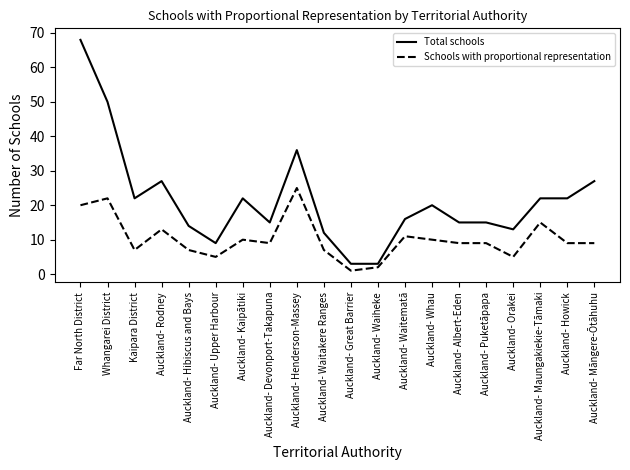

Between Auckland- Waitakere Ranges and Auckland- Māngere-Ōtāhuhu, which series saw the biggest shift?

Total schools